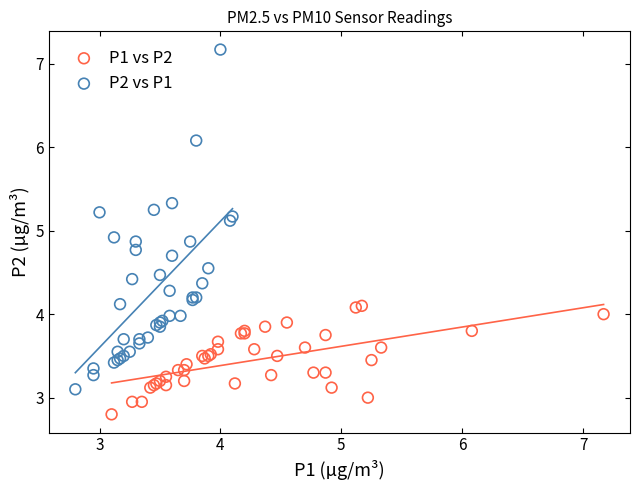

Which series has the largest Y range (max minus min)?

P2 vs P1